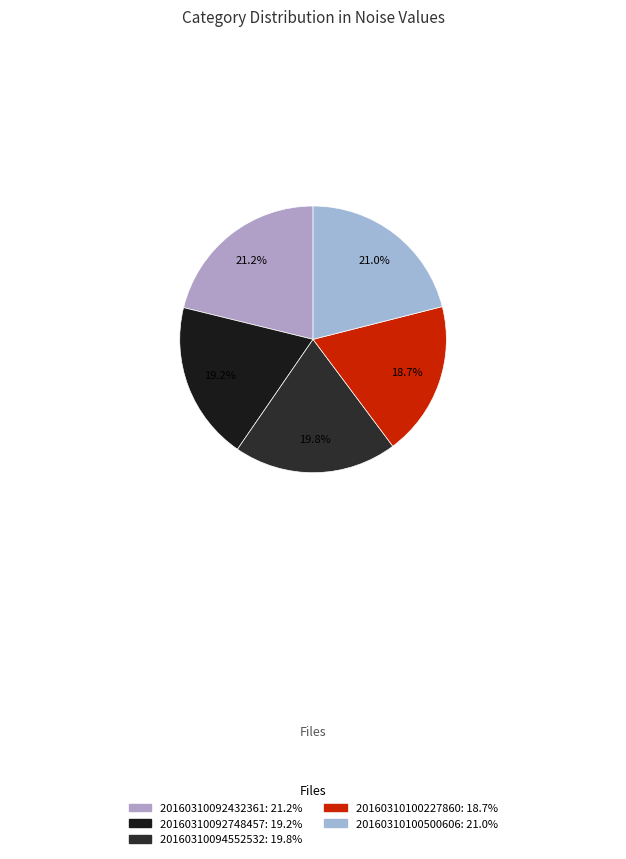

To the nearest percent, what is the difference between the largest and smallest slice percentages?

2%